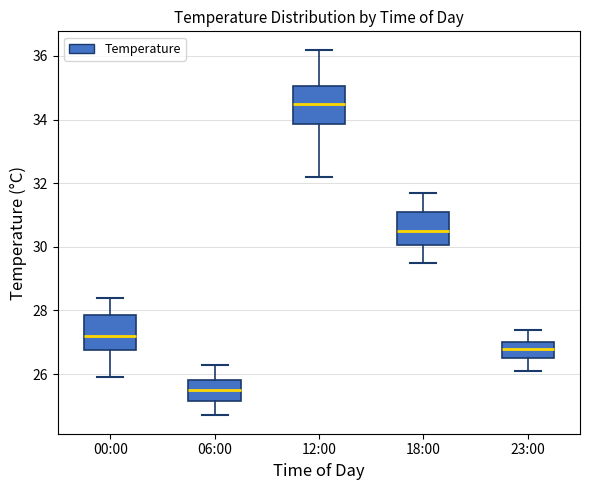

Reading left to right, read every box against the y-axis: the position of its median line, the range the box covers, and the ends of its whiskers. The values are not printed on the chart, so give them approximately, as read against the axis.

00:00: median 27.2, box 26.8 to 27.8, whiskers 26.0 to 28.4
06:00: median 25.6, box 25.2 to 25.8, whiskers 24.8 to 26.4
12:00: median 34.6, box 33.8 to 35.0, whiskers 32.2 to 36.2
18:00: median 30.6, box 30.0 to 31.2, whiskers 29.6 to 31.8
23:00: median 26.8, box 26.6 to 27.0, whiskers 26.2 to 27.4